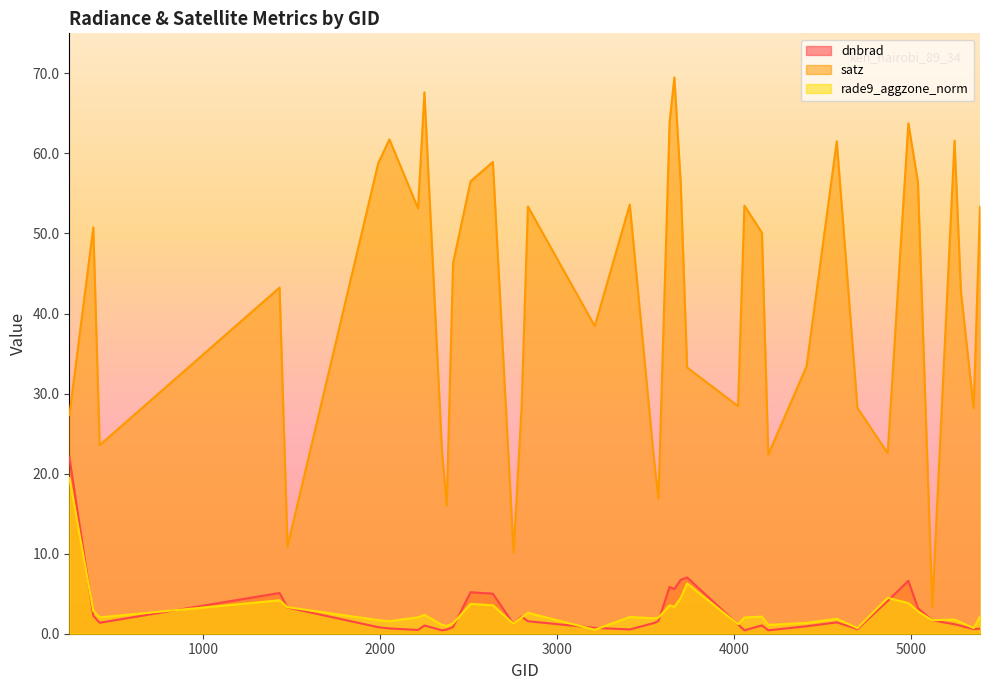

True or false: rade9_aggzone_norm has a value of 1.0 at 3635.

False